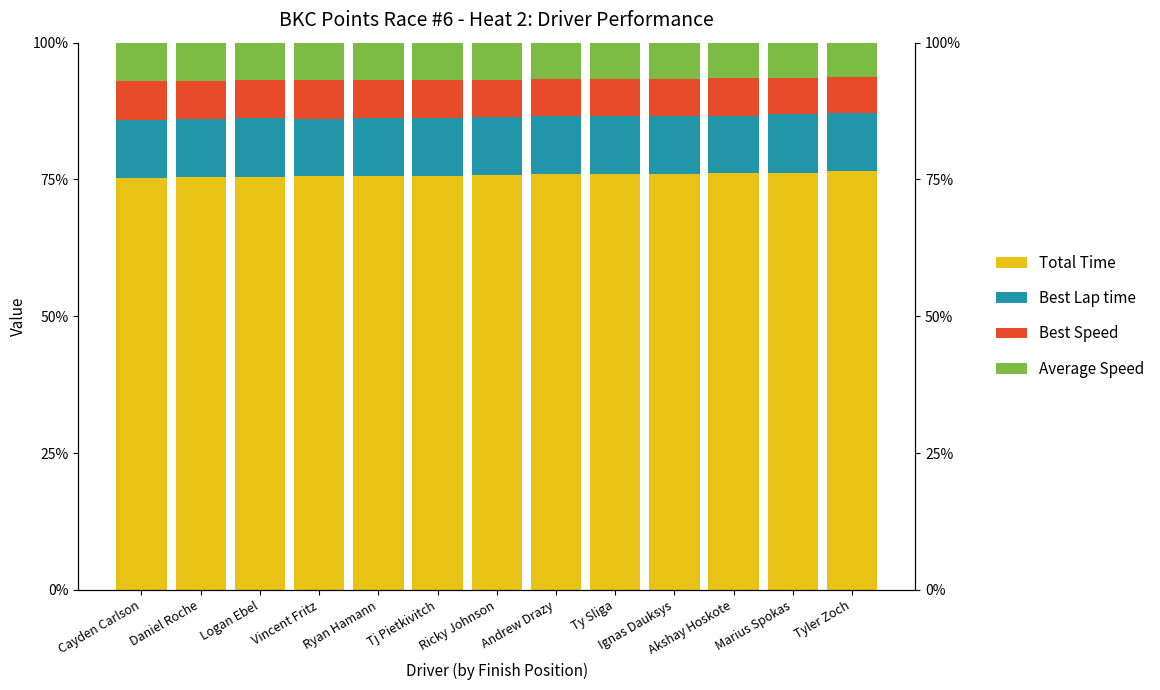

Does the chart contain any negative values?

No